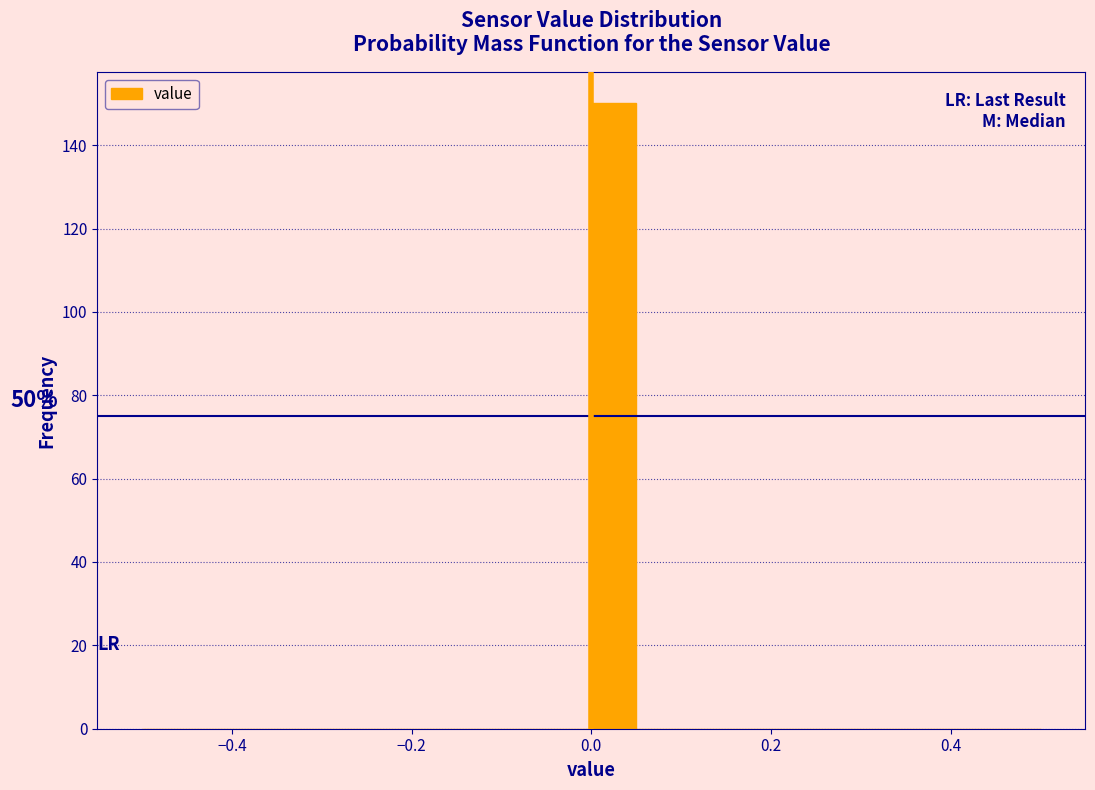

Read against the x-axis, roughly where is the centre of the tallest bar?

0.02